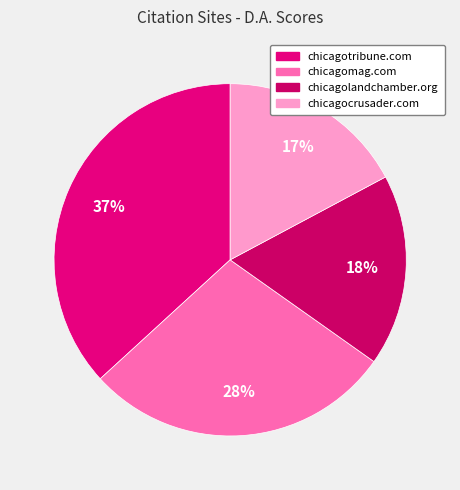

How many segments does this pie chart have?

4